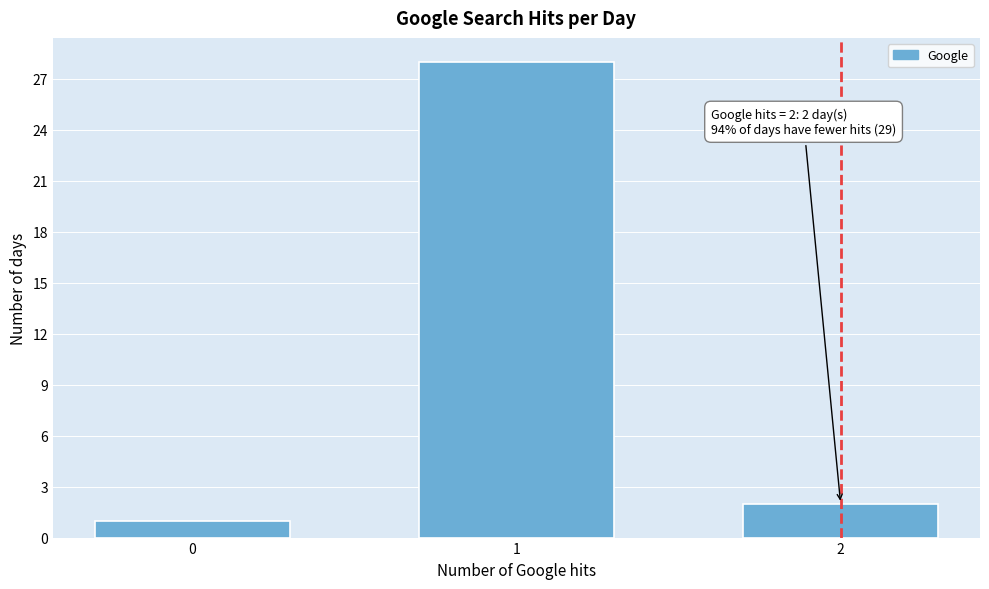

Reading left to right, extract all data points from this chart.

0=1	1=28	2=2